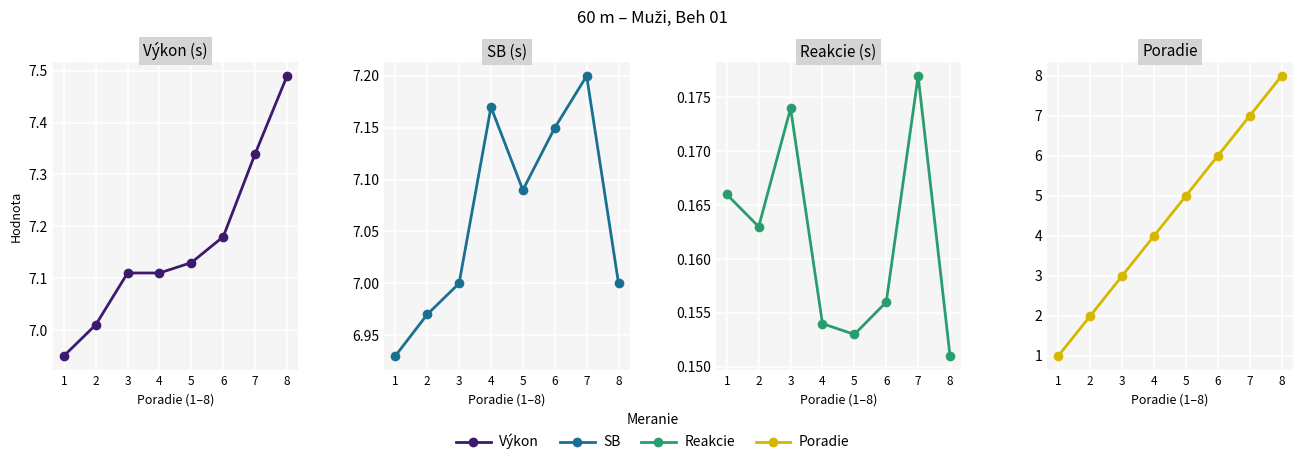

How many values in the Poradie series exceed 5?

3